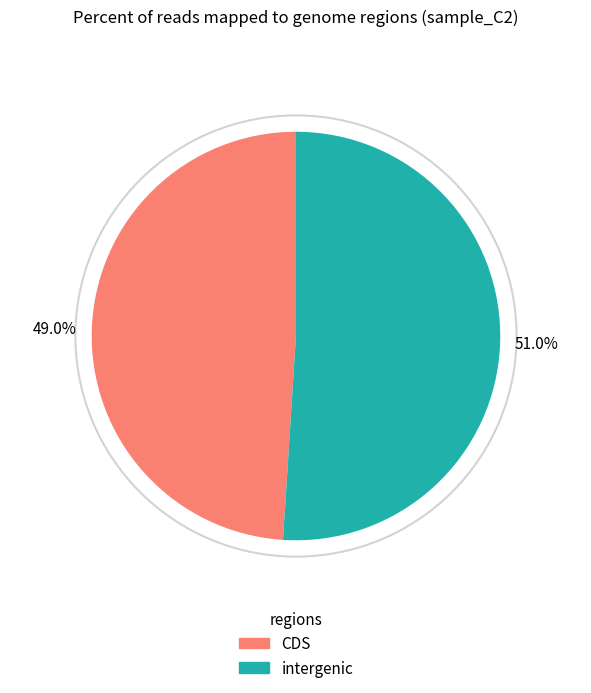

Does any single category account for the majority?

Yes